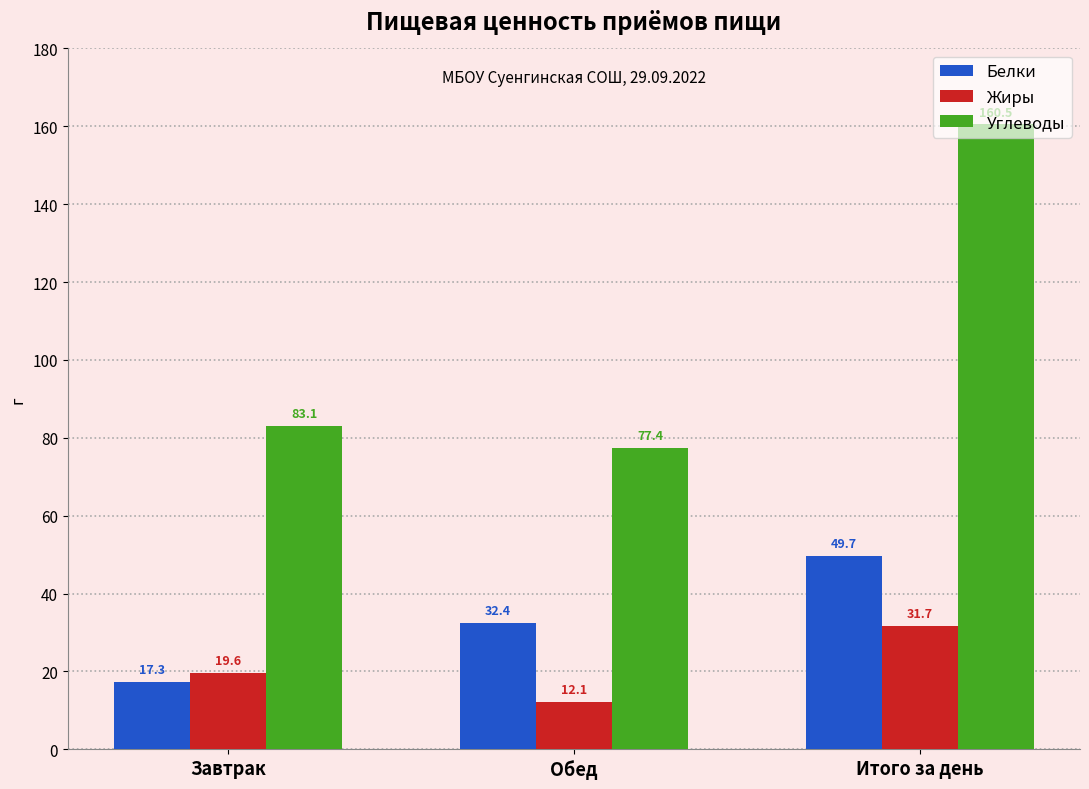

How many bars are there in total?

9